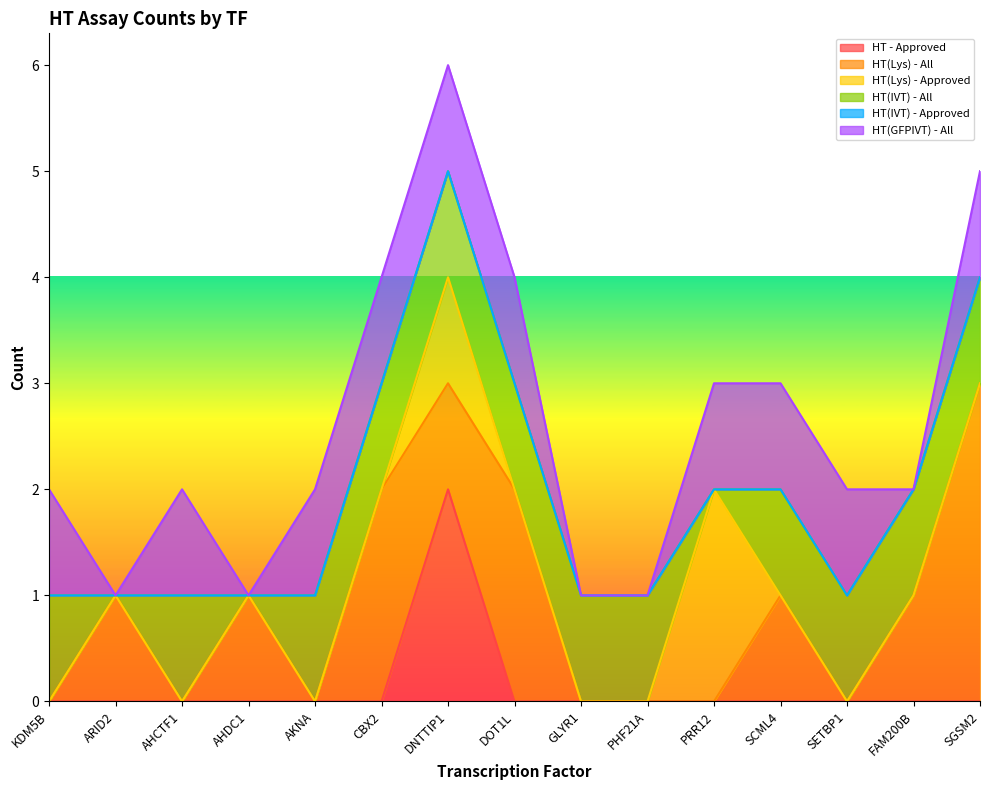

How many distinct data groups are displayed?

6